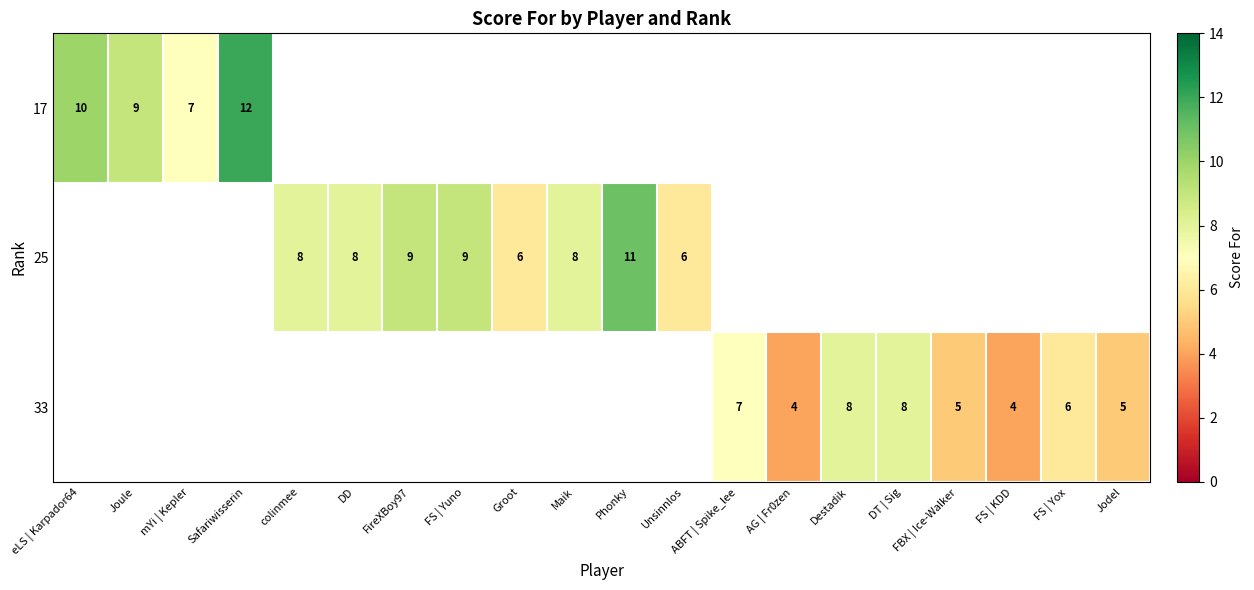

The value of 17 at eLS | Karpador64 is 3. True or false?

False